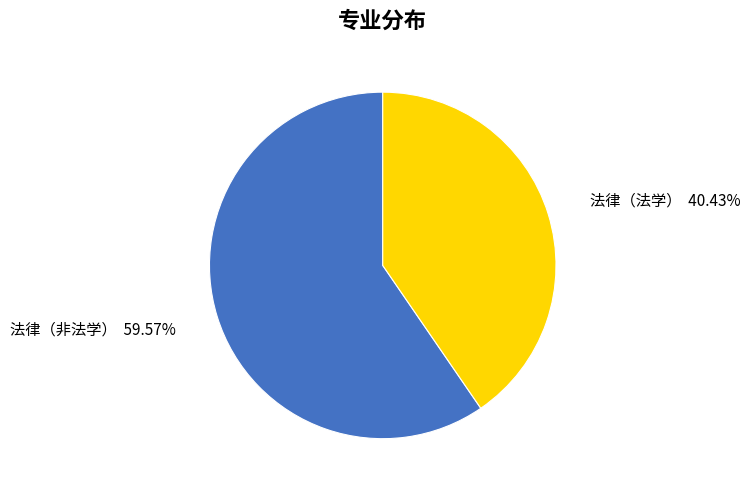

What is the smallest slice in the pie chart?

法律（法学）